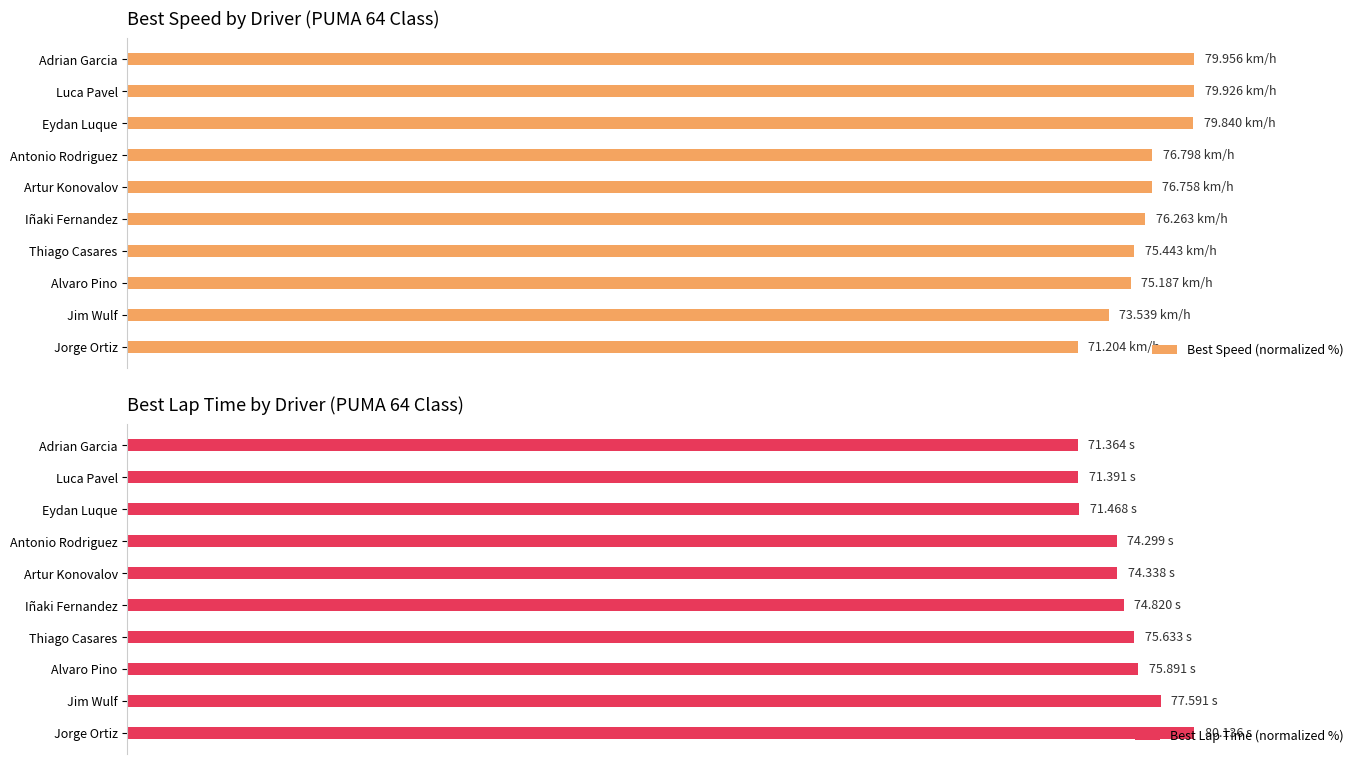

Rank the series by their average value, from highest to lowest.

Best Speed (normalized %), Best Lap Time (normalized %)